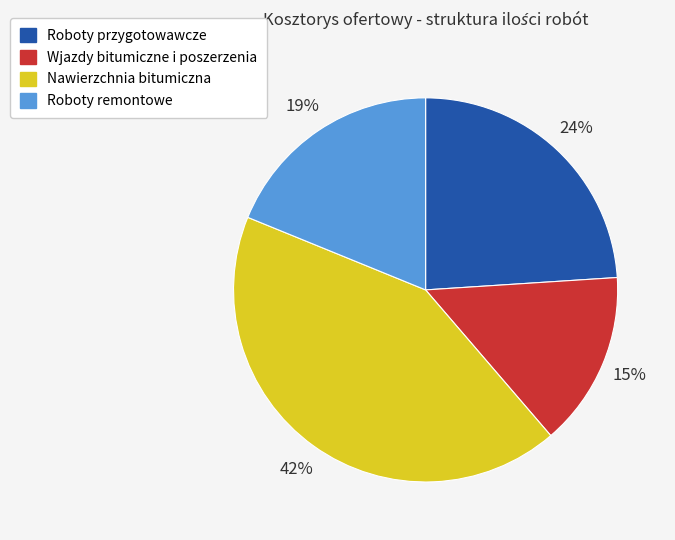

To the nearest percent, what percentage of the pie is Roboty remontowe?

19%